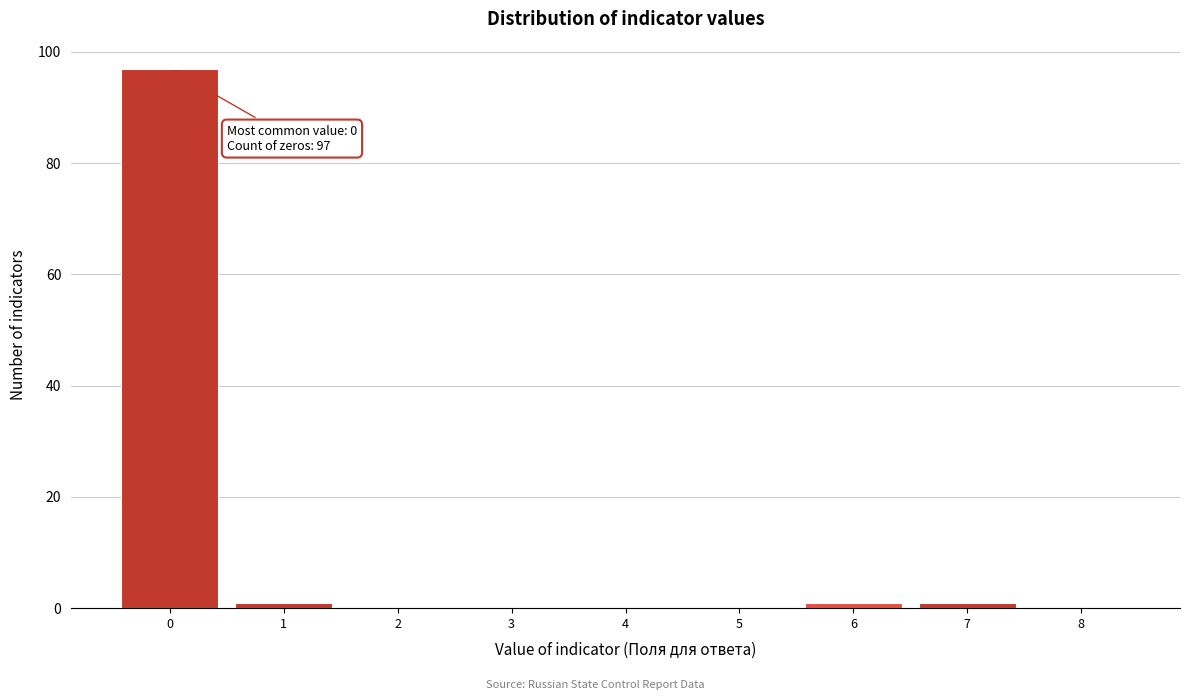

Reading right to left, list all the values displayed in this chart.

8=0	7=1	6=1	5=0	4=0	3=0	2=0	1=1	0=97